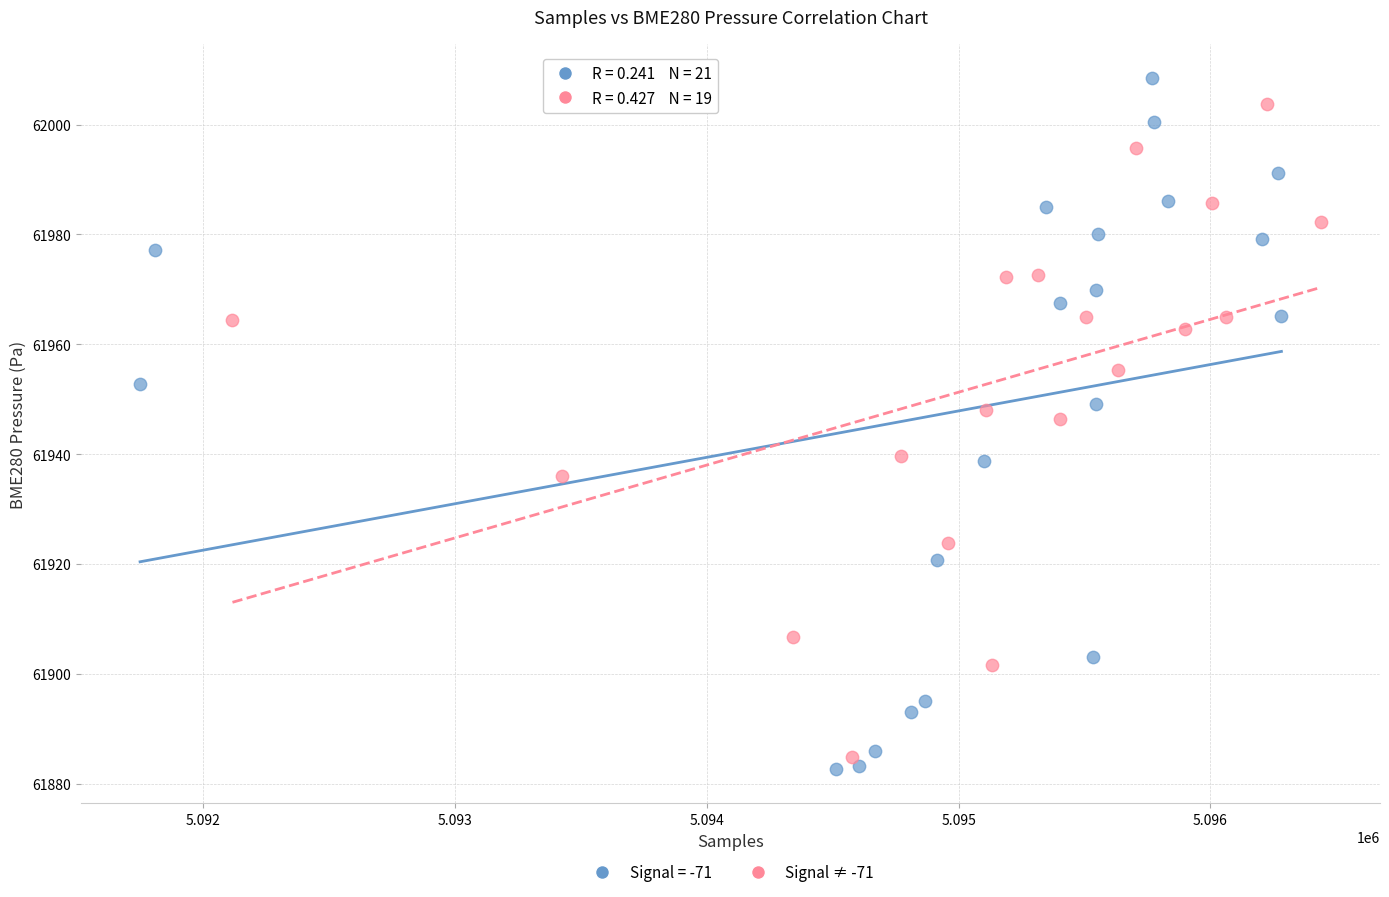

Which series has the widest spread of Y values?

Signal = -71